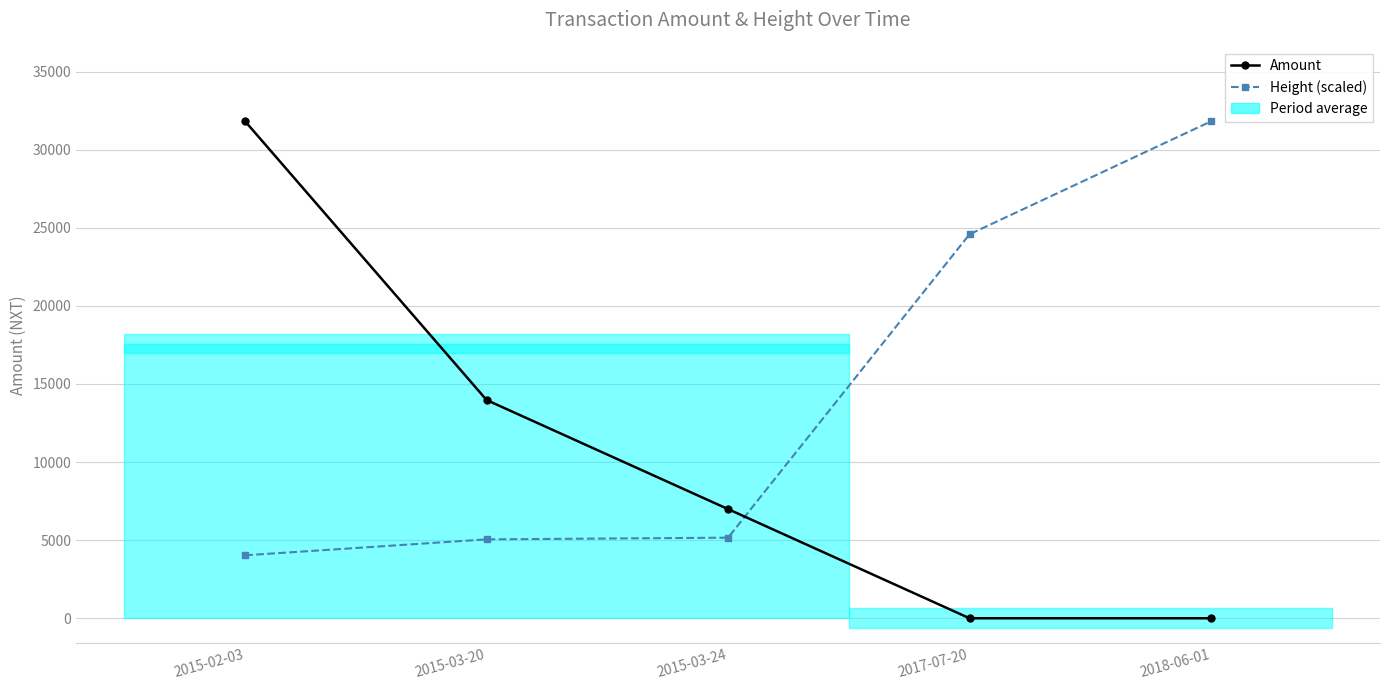

Which series ends up on top after the final intersection of Height (scaled) and Amount?

Height (scaled)